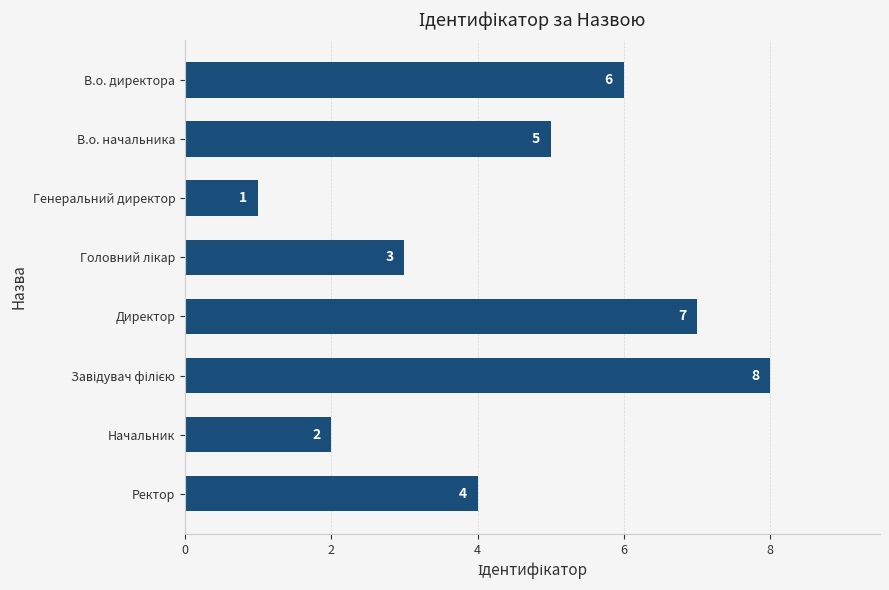

How many data points are less than 5?

4